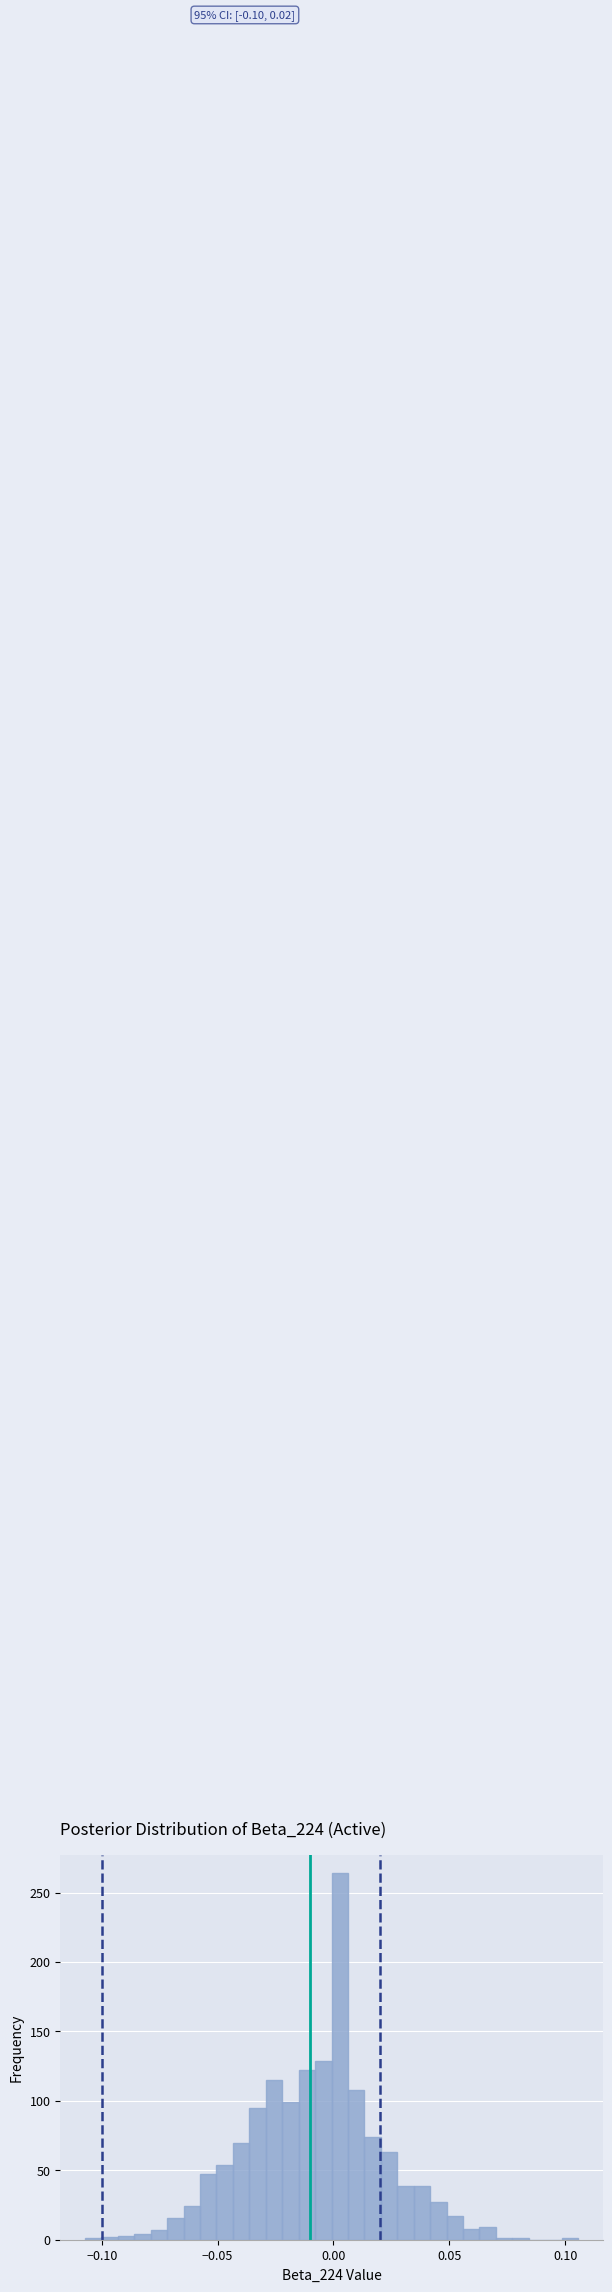

Around what value on the x-axis is the tallest bar? Give the approximate position of its centre, as read against the axis.

0.005